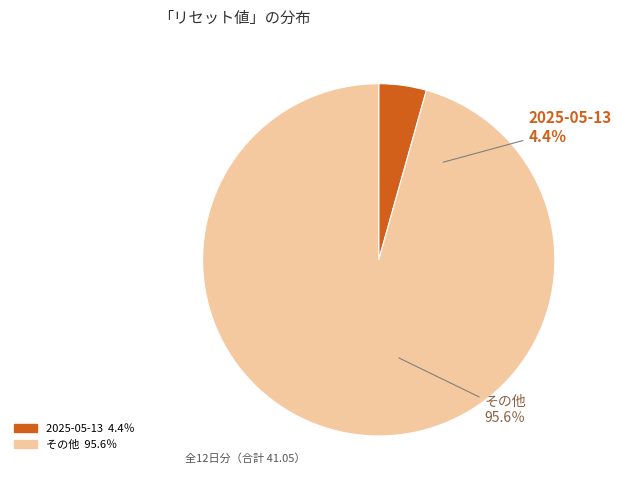

Is there a majority slice in this chart?

Yes